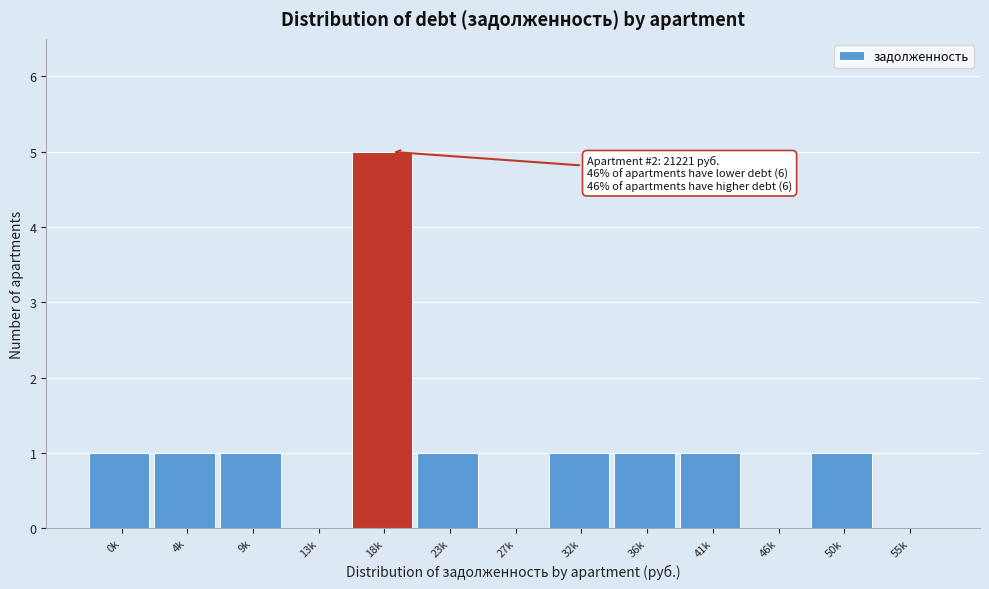

Reading left to right, list all the values displayed in this chart.

0k=1	4k=1	9k=1	13k=0	18k=5	23k=1	27k=0	32k=1	36k=1	41k=1	46k=0	50k=1	55k=0